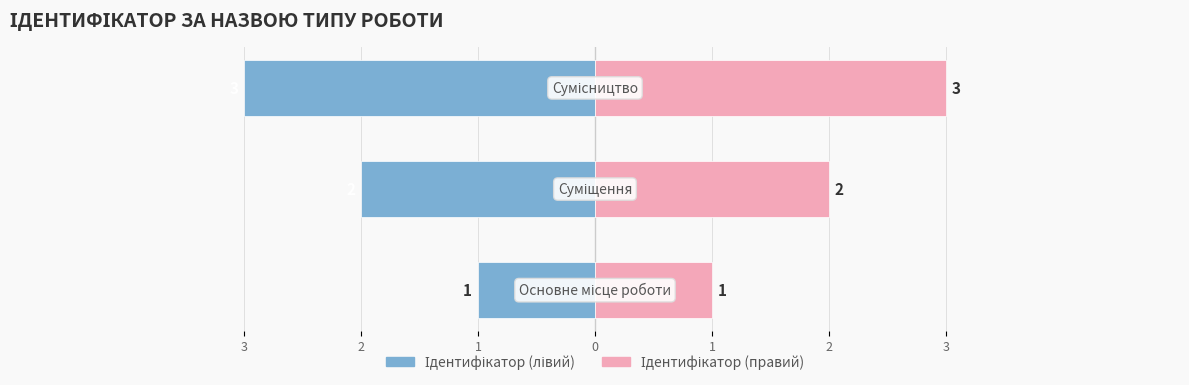

What is the average value of the Ідентифікатор (правий) series?

2